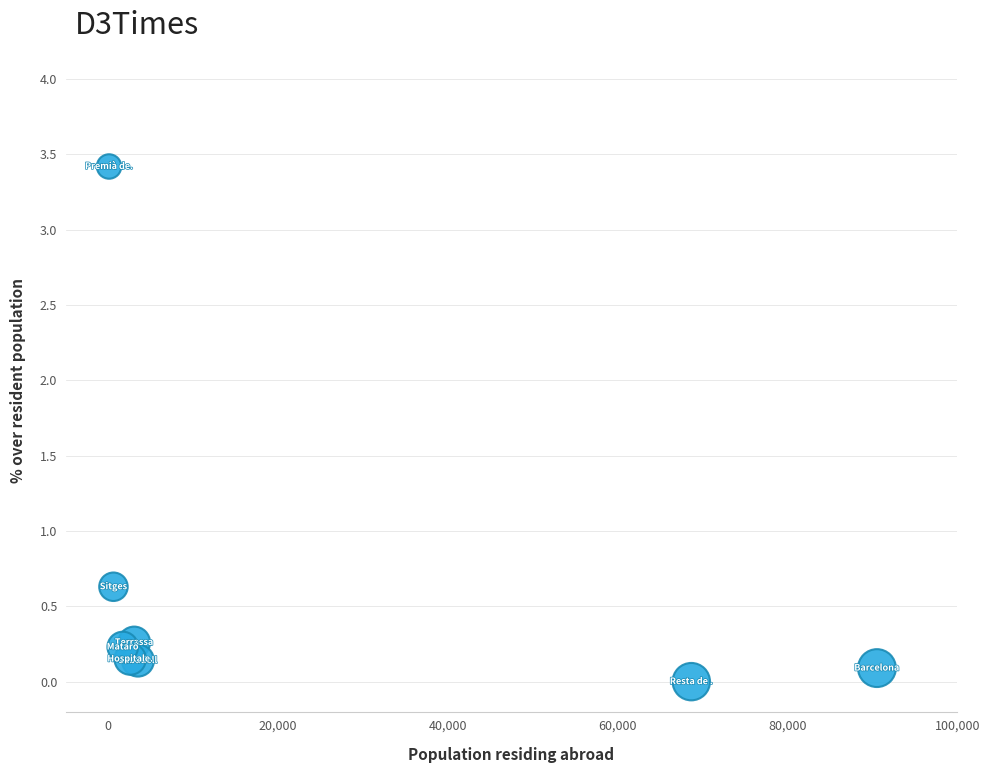

What Y value in the scatter plot is closest to 1?

0.6